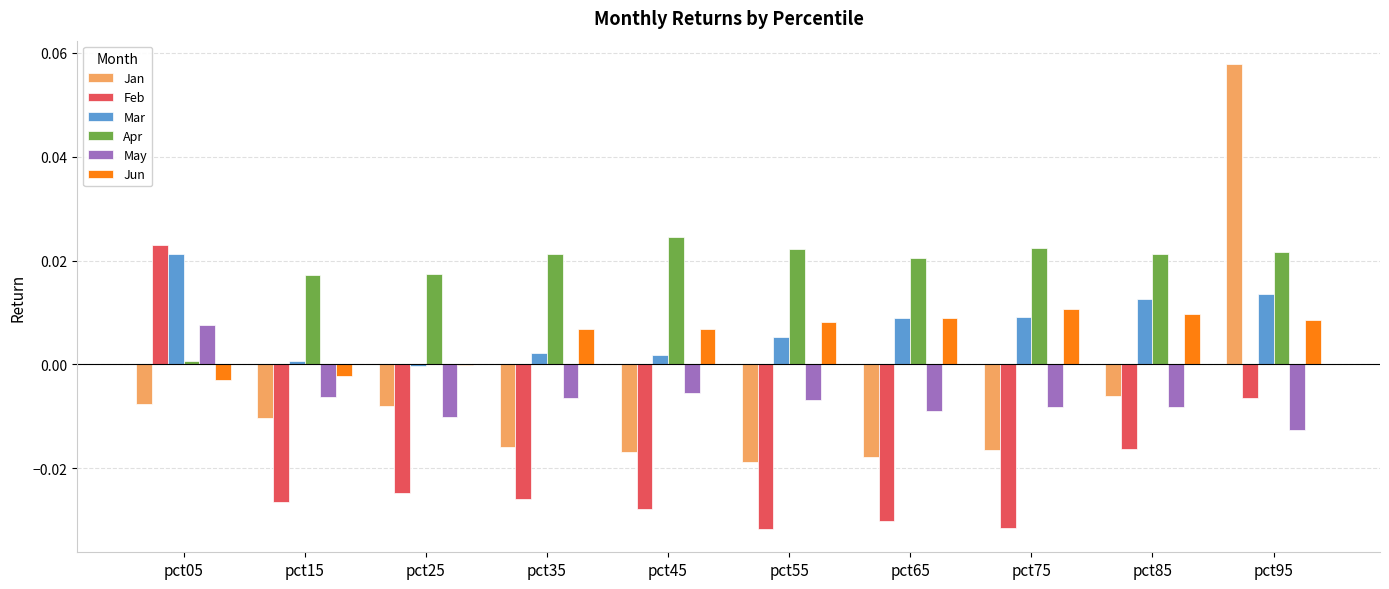

The value of May at pct35 is -0.0. True or false?

True